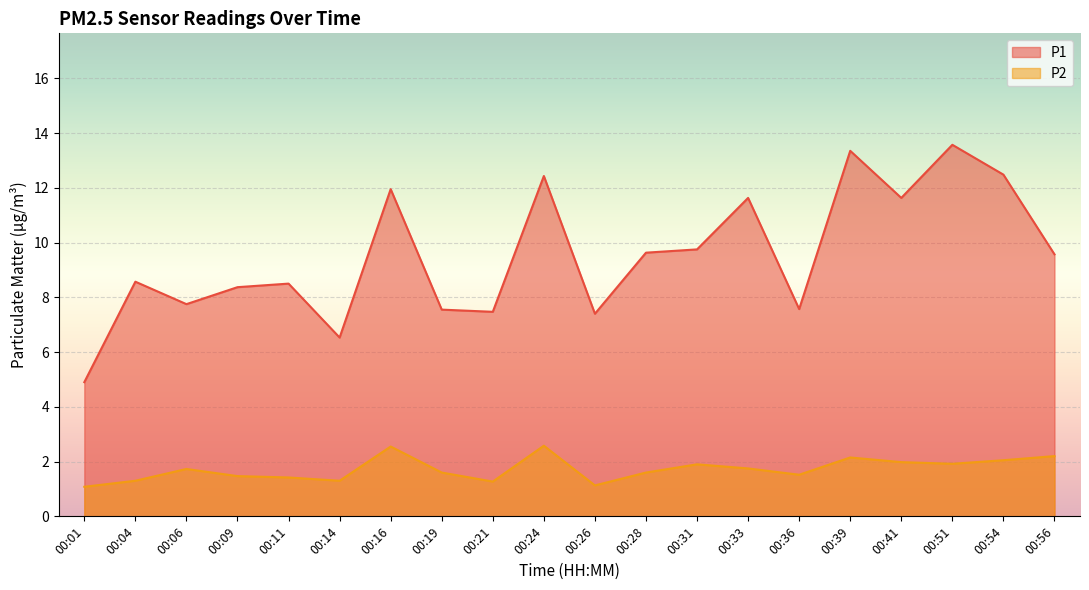

At which category does the chart reach its peak across all series?

00:51